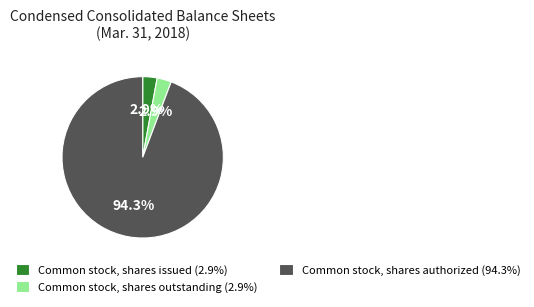

What is the ratio of the value at Common stock, shares issued to the value at Common stock, shares outstanding?

1.0